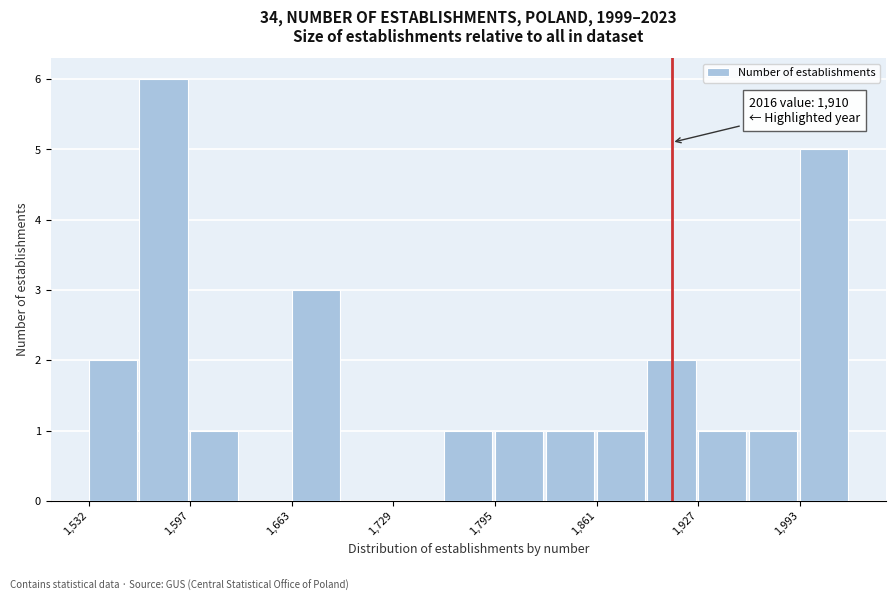

Read against the x-axis, roughly where is the centre of the tallest bar?

1580